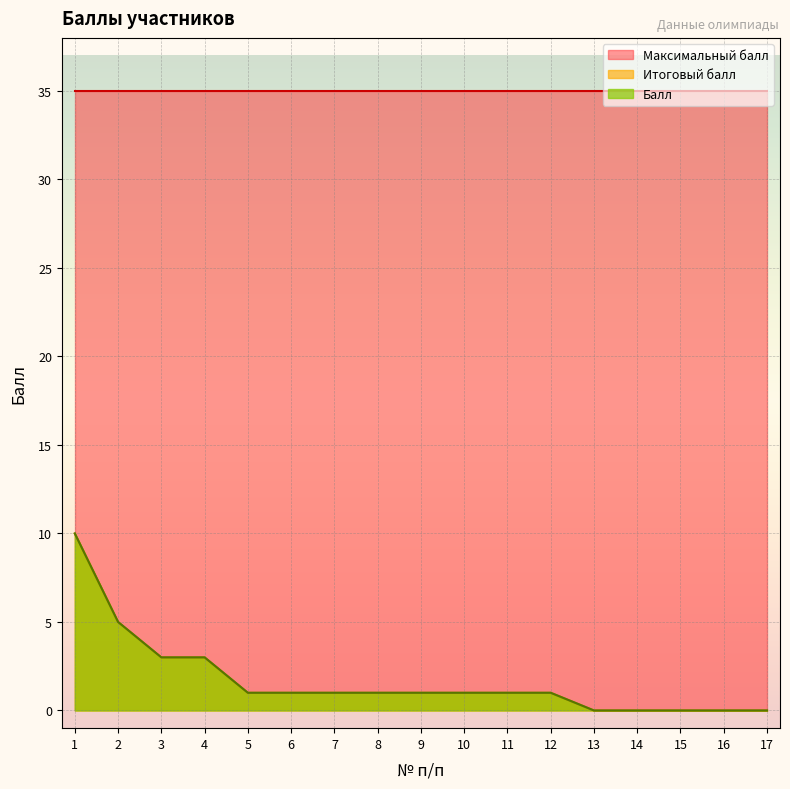

What is the sum of all Балл values?

29